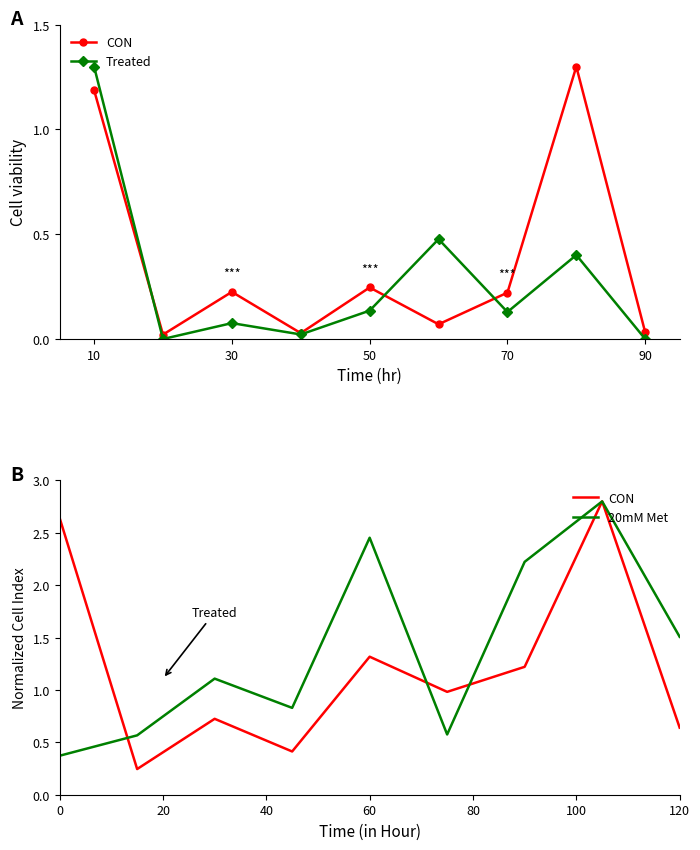

True or false: Treated and CON cross at least once.

False